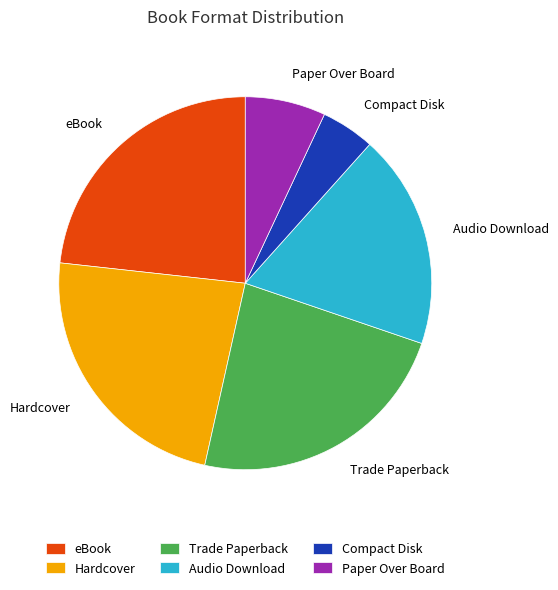

What is the smallest slice in the pie chart?

Compact Disk